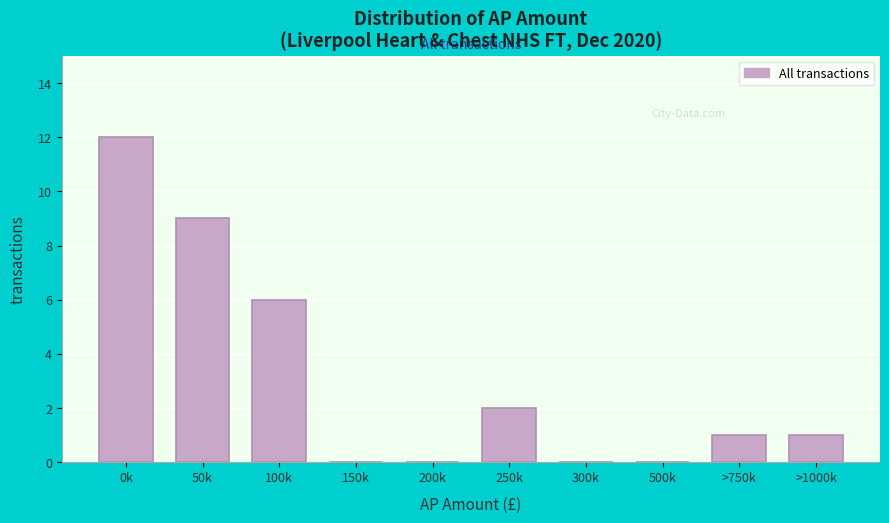

Reading right to left, list all the values displayed in this chart.

>1000k=1	>750k=1	500k=0	300k=0	250k=2	200k=0	150k=0	100k=6	50k=9	0k=12